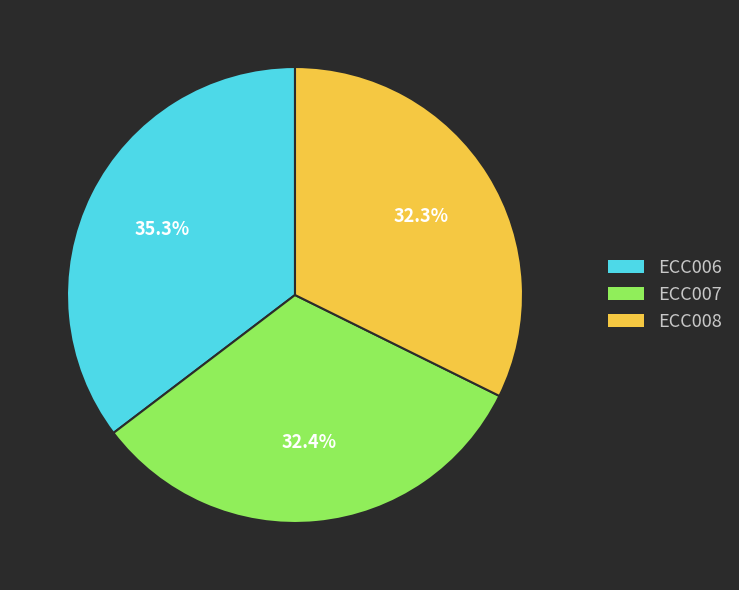

What is the largest slice in the pie chart?

ECC006